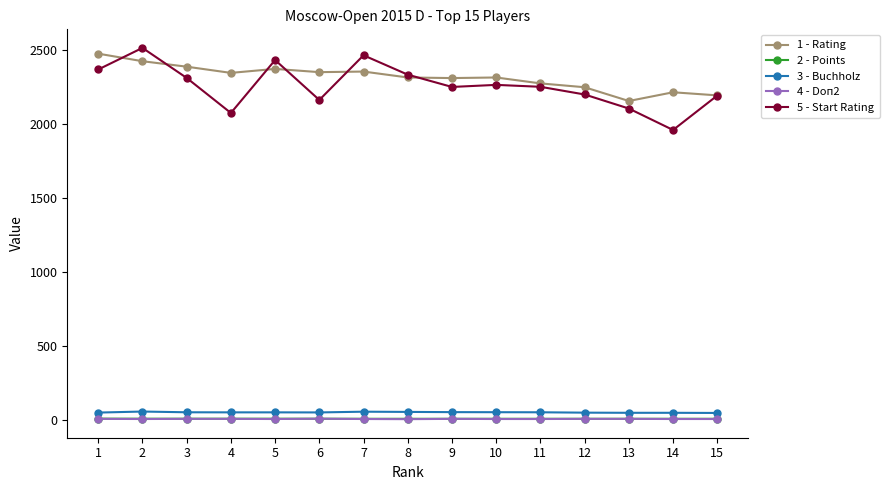

True or false: 3 - Buchholz has more than 1 points higher than both neighbors.

True